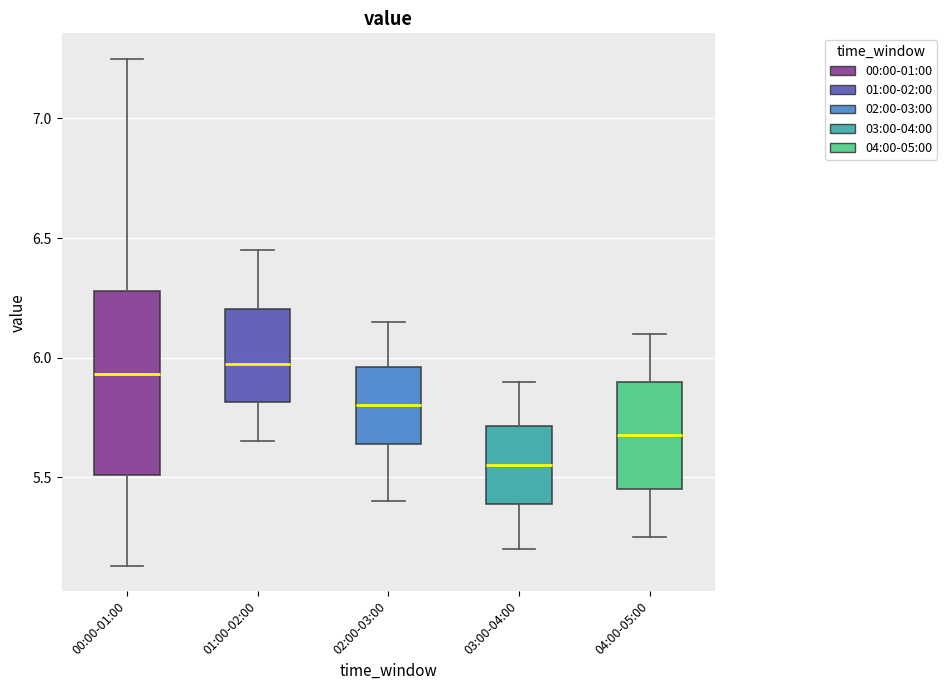

Reading left to right, read every box against the y-axis: the position of its median line, the range the box covers, and the ends of its whiskers. The values are not printed on the chart, so give them approximately, as read against the axis.

00:00-01:00: median 5.95, box 5.50 to 6.30, whiskers 5.15 to 7.25
01:00-02:00: median 6.00, box 5.80 to 6.20, whiskers 5.65 to 6.45
02:00-03:00: median 5.80, box 5.65 to 5.95, whiskers 5.40 to 6.15
03:00-04:00: median 5.55, box 5.40 to 5.70, whiskers 5.20 to 5.90
04:00-05:00: median 5.70, box 5.45 to 5.90, whiskers 5.25 to 6.10